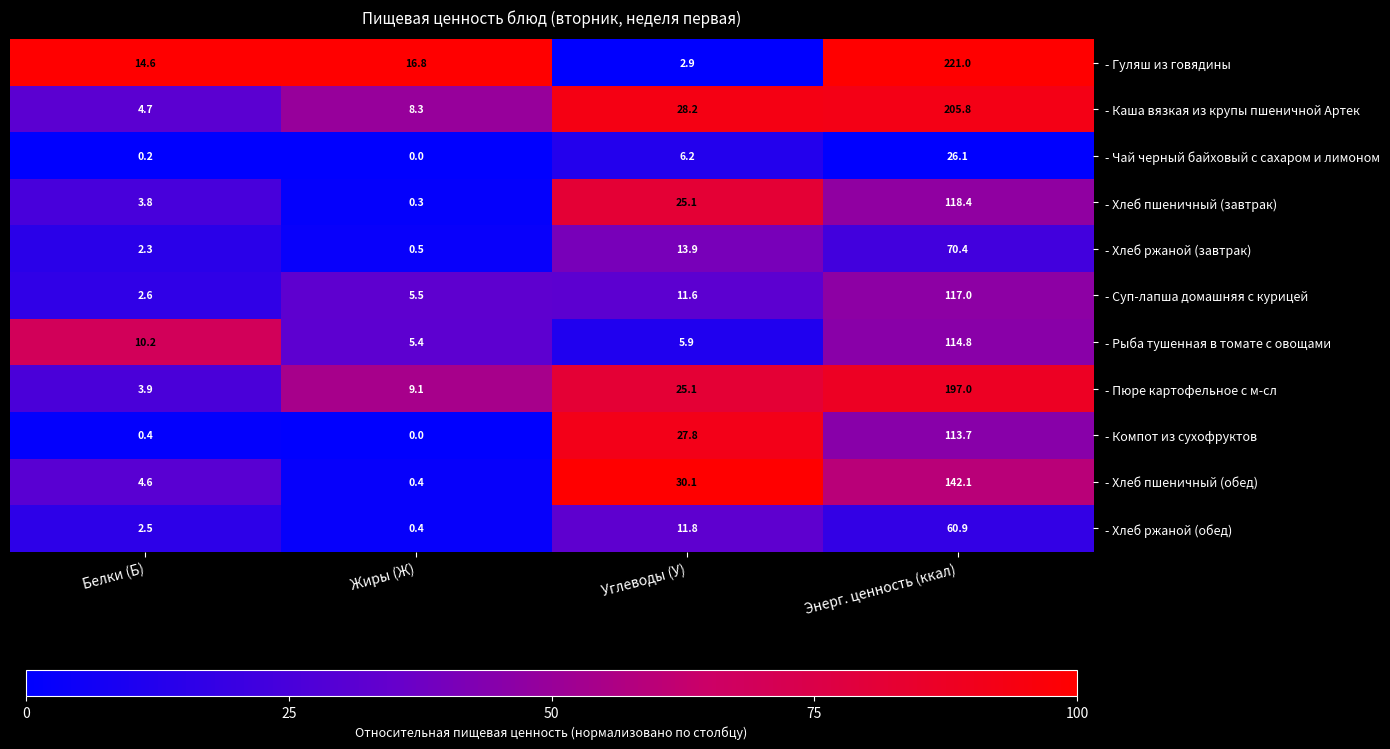

The - Чай черный байховый с сахаром и лимоном series shows 0.0 at Жиры (Ж). True or false?

True